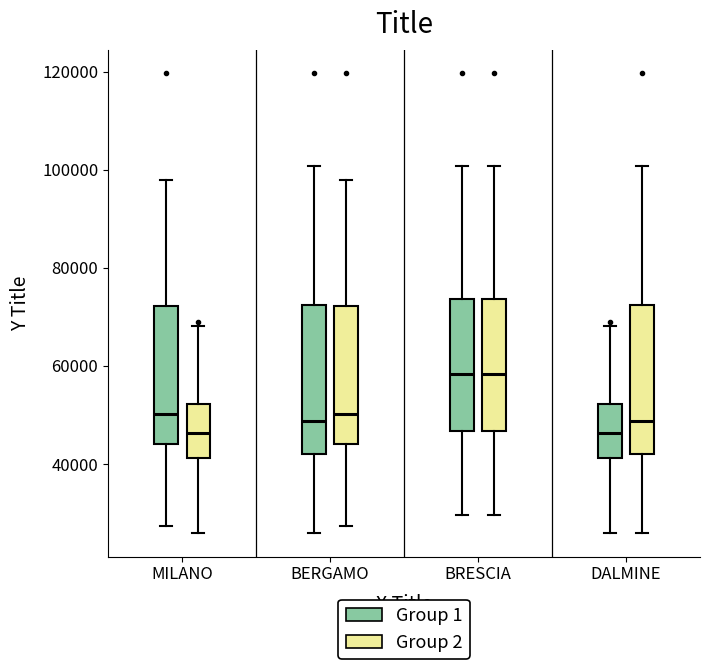

Reading left to right, transcribe this box plot: for each box, give where its median line is, the range the box spans, and where its two whiskers end, as read against the y-axis. The values are not printed on the chart, so give them approximately, as read against the axis.

MILANO (Group 1): median 50000, box 44000 to 72000, whiskers 28000 to 98000
MILANO (Group 2): median 46000, box 42000 to 52000, whiskers 26000 to 68000
BERGAMO (Group 1): median 48000, box 42000 to 72000, whiskers 26000 to 100000
BERGAMO (Group 2): median 50000, box 44000 to 72000, whiskers 28000 to 98000
BRESCIA (Group 1): median 58000, box 46000 to 74000, whiskers 30000 to 100000
BRESCIA (Group 2): median 58000, box 46000 to 74000, whiskers 30000 to 100000
DALMINE (Group 1): median 46000, box 42000 to 52000, whiskers 26000 to 68000
DALMINE (Group 2): median 48000, box 42000 to 72000, whiskers 26000 to 100000